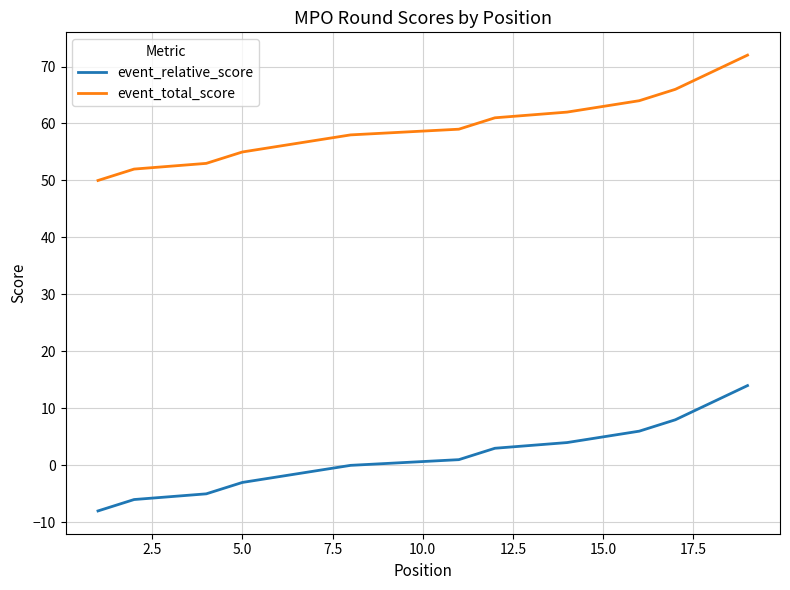

Is the value of event_relative_score at 11 greater than the value of event_total_score at 13?

No